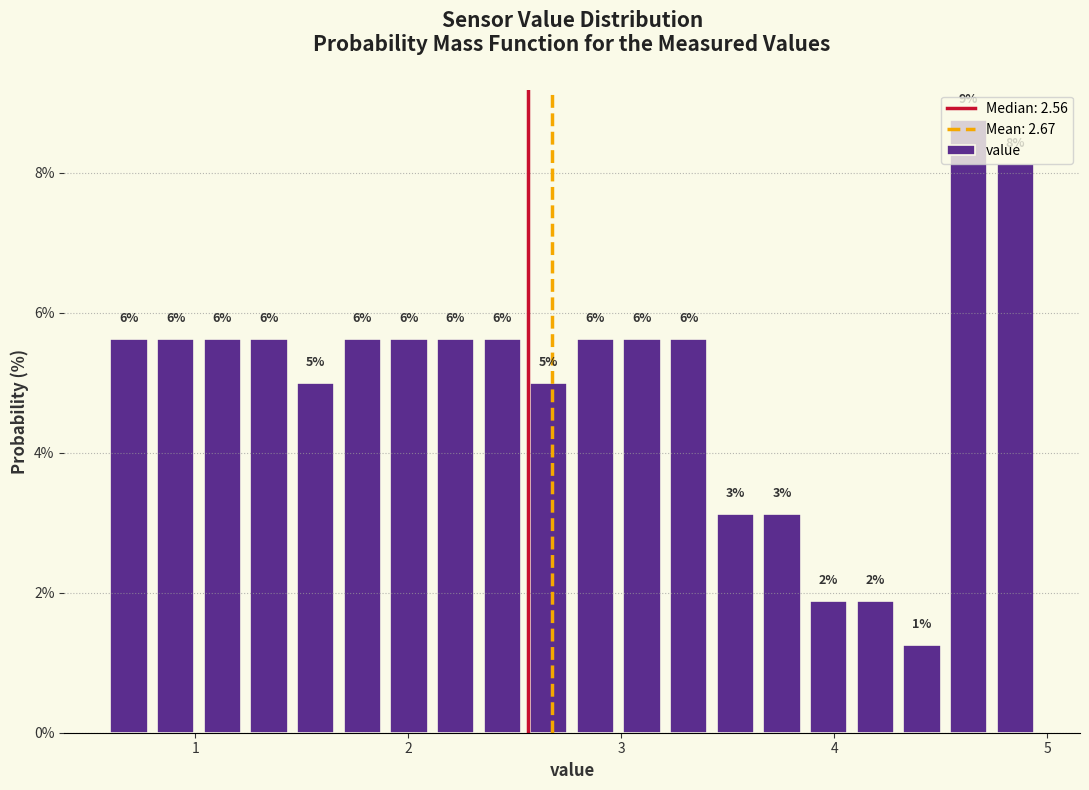

Around what value on the x-axis is the tallest bar? Give the approximate position of its centre, as read against the axis.

4.6